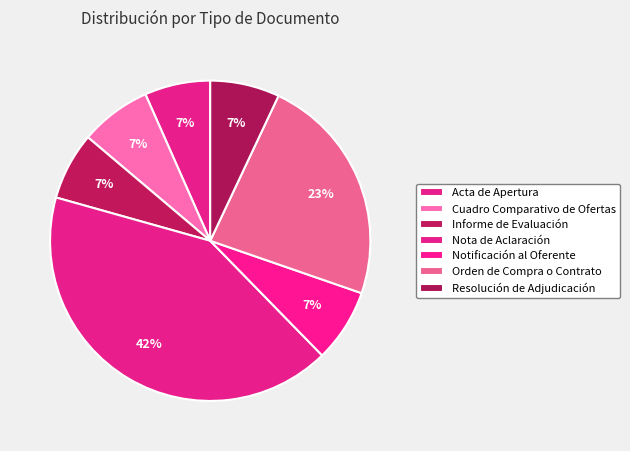

Rank the categories by value from highest to lowest.

Nota de Aclaración, Orden de Compra o Contrato, Notificación al Oferente, Cuadro Comparativo de Ofertas, Resolución de Adjudicación, Informe de Evaluación, Acta de Apertura